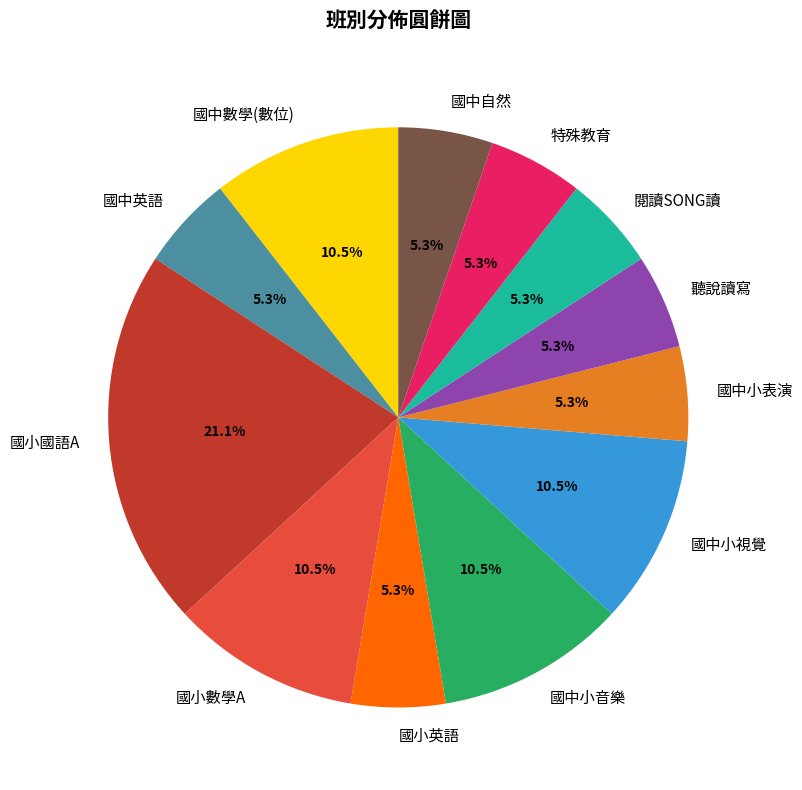

Do 國小英語 and 國中小表演 together represent more than half of the pie?

No